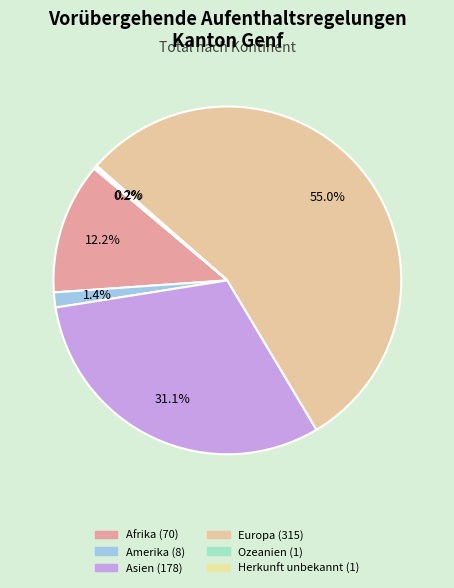

Which slice is the smallest?

Ozeanien